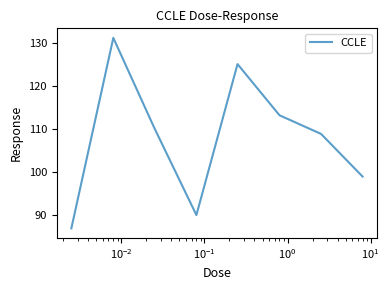

What is the smallest value displayed?

87.0